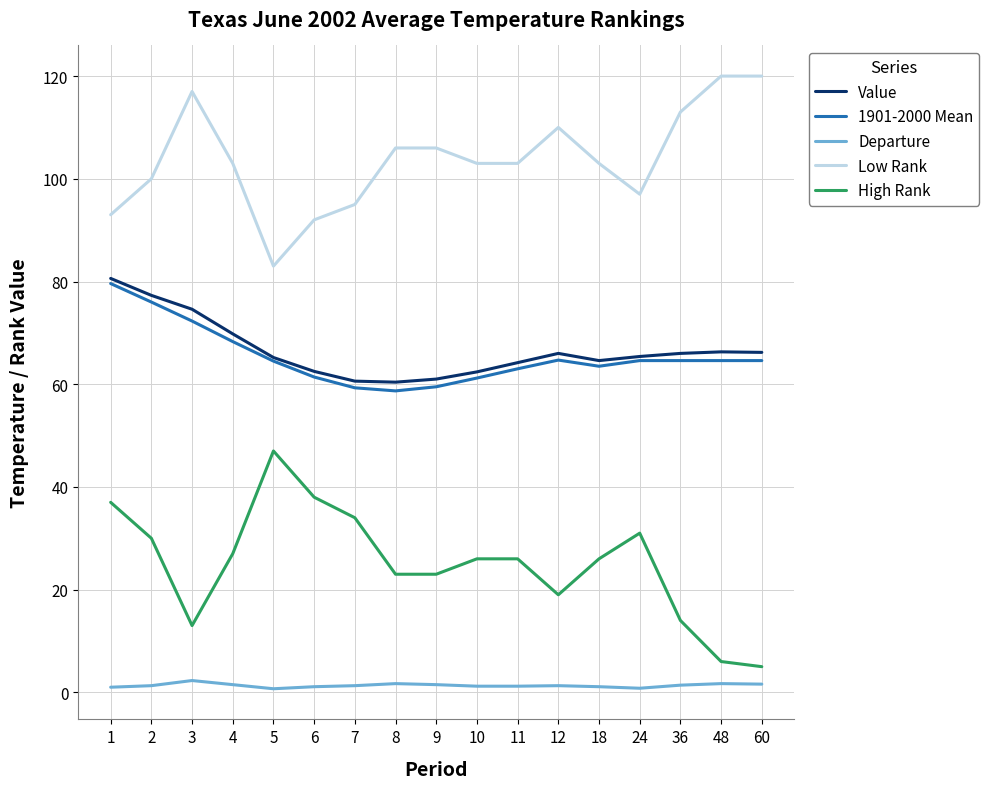

Is the value of Value at 36 greater than the value of 1901-2000 Mean at 2?

No